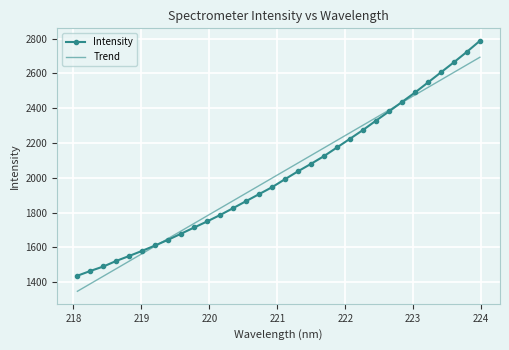

Which series has the widest spread of values?

Intensity